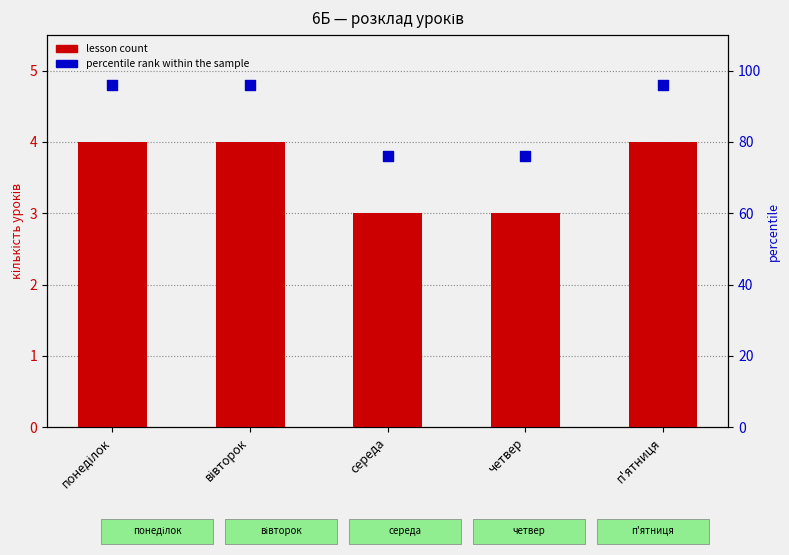

At how many categories does at least one series exceed 61?

5